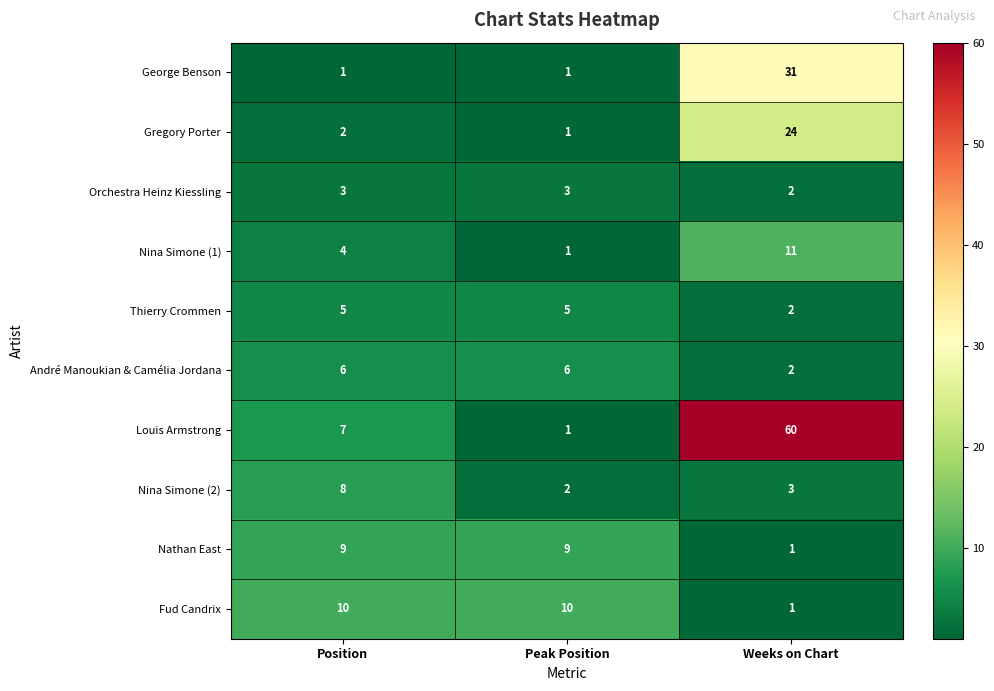

What is the difference between the maximum and second lowest values in the Louis Armstrong series?

53